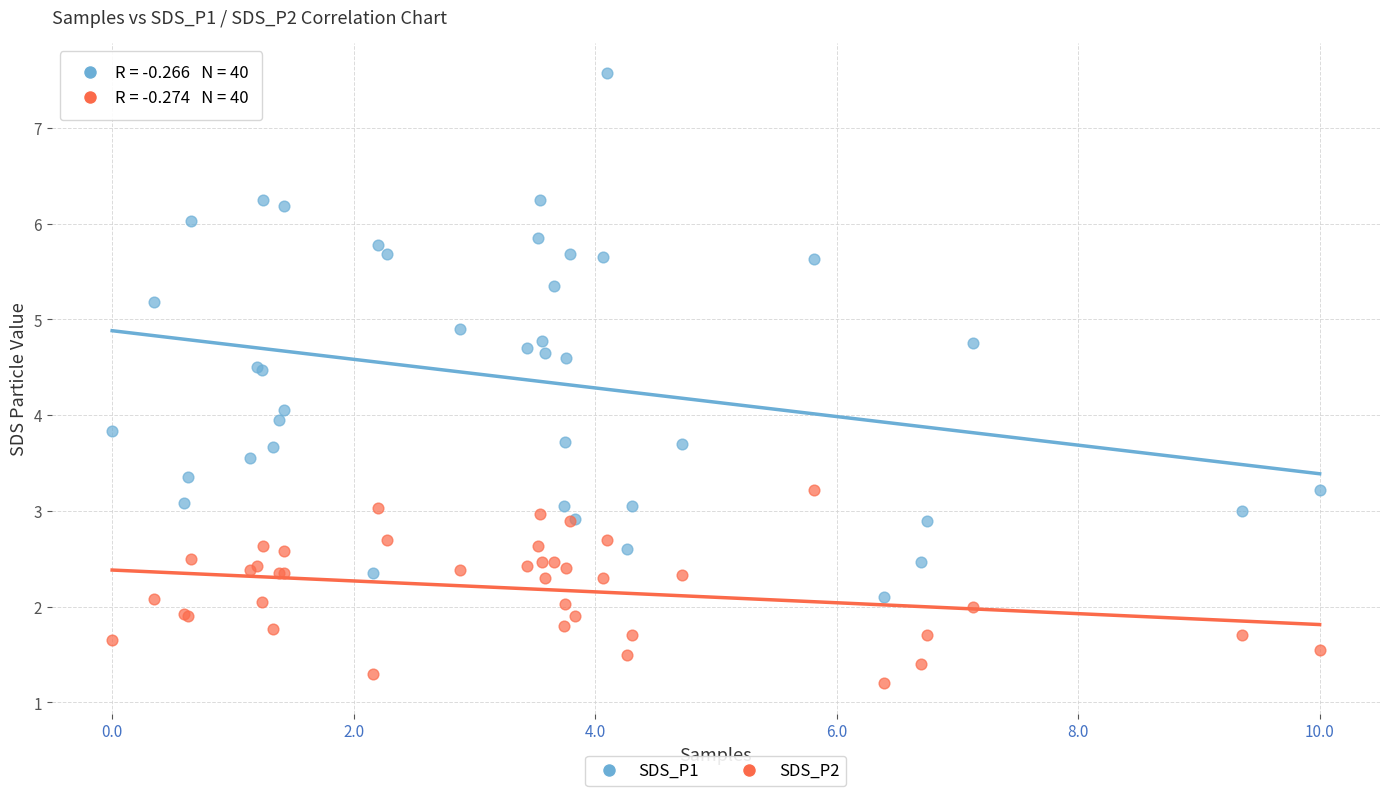

What are all the series names shown in the legend?

SDS_P1, SDS_P2